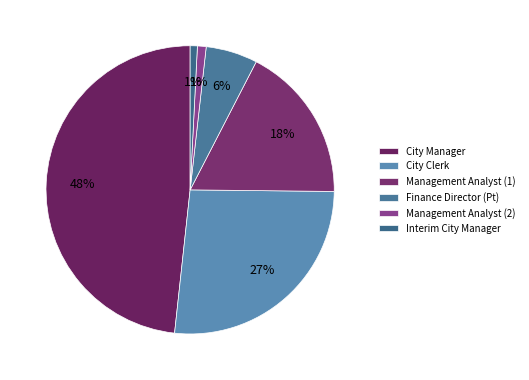

Does Finance Director (Pt) represent more than half of the total?

No